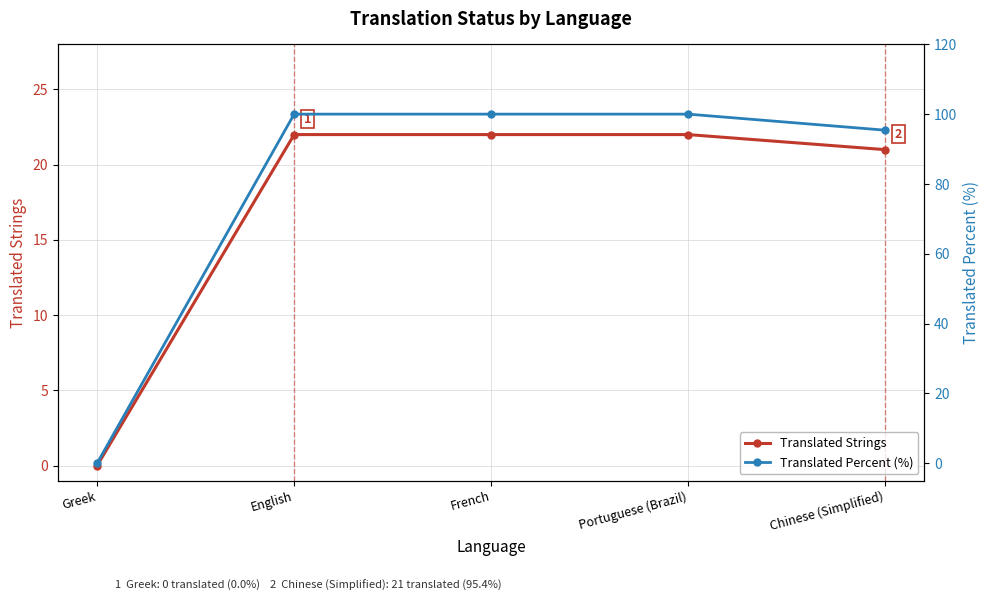

Reading right to left, what are all the values shown in this chart?

Translated Strings: Chinese (Simplified)=21.0	Portuguese (Brazil)=22.0	French=22.0	English=22.0	Greek=0.0
Translated Percent (%): Chinese (Simplified)=95.4	Portuguese (Brazil)=100.0	French=100.0	English=100.0	Greek=0.0